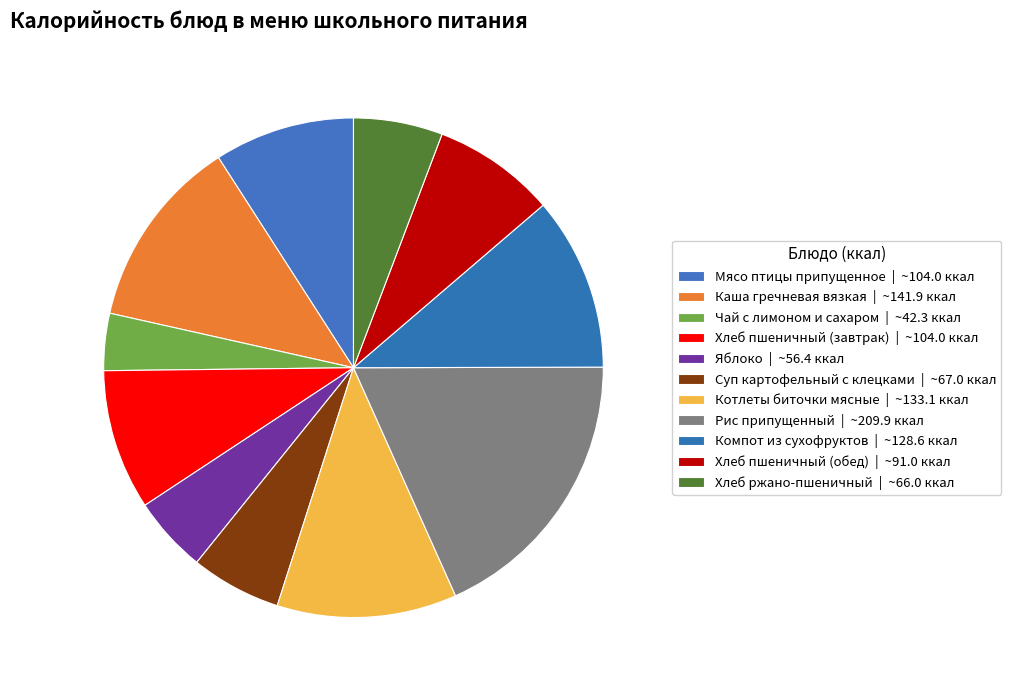

Between Хлеб пшеничный (завтрак) and Мясо птицы припущенное, which is larger?

Мясо птицы припущенное